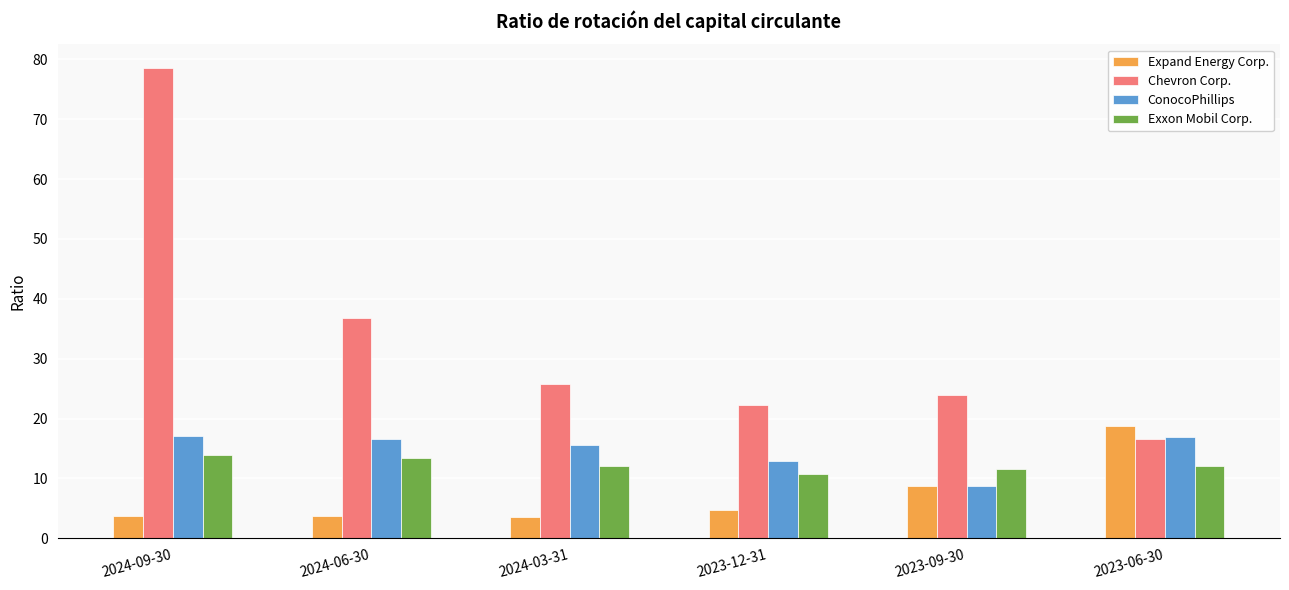

At which label does Exxon Mobil Corp. reach its minimum?

2023-12-31